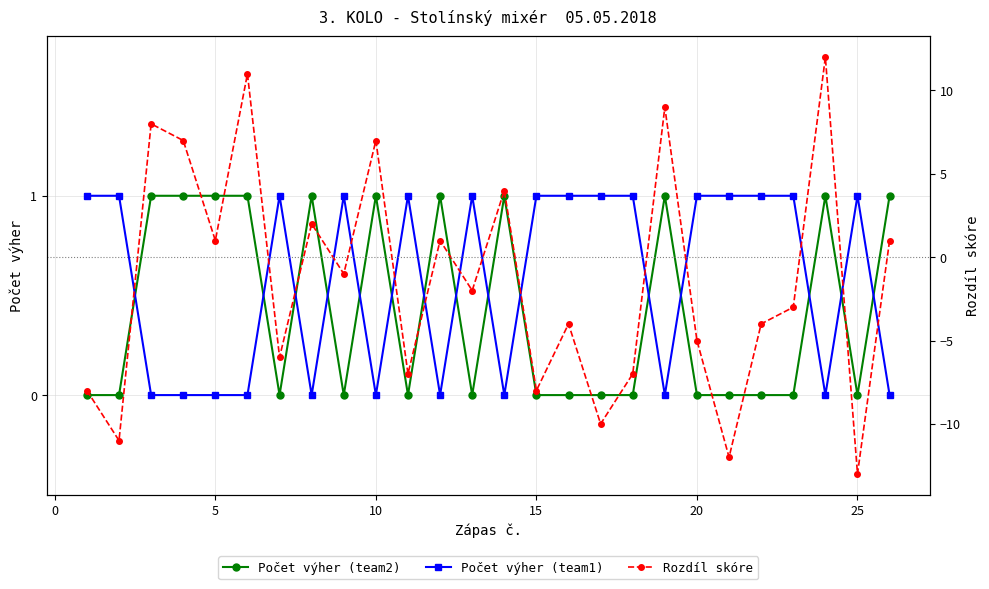

What is the value of the Rozdíl skóre point at the 20th from the left?

-5